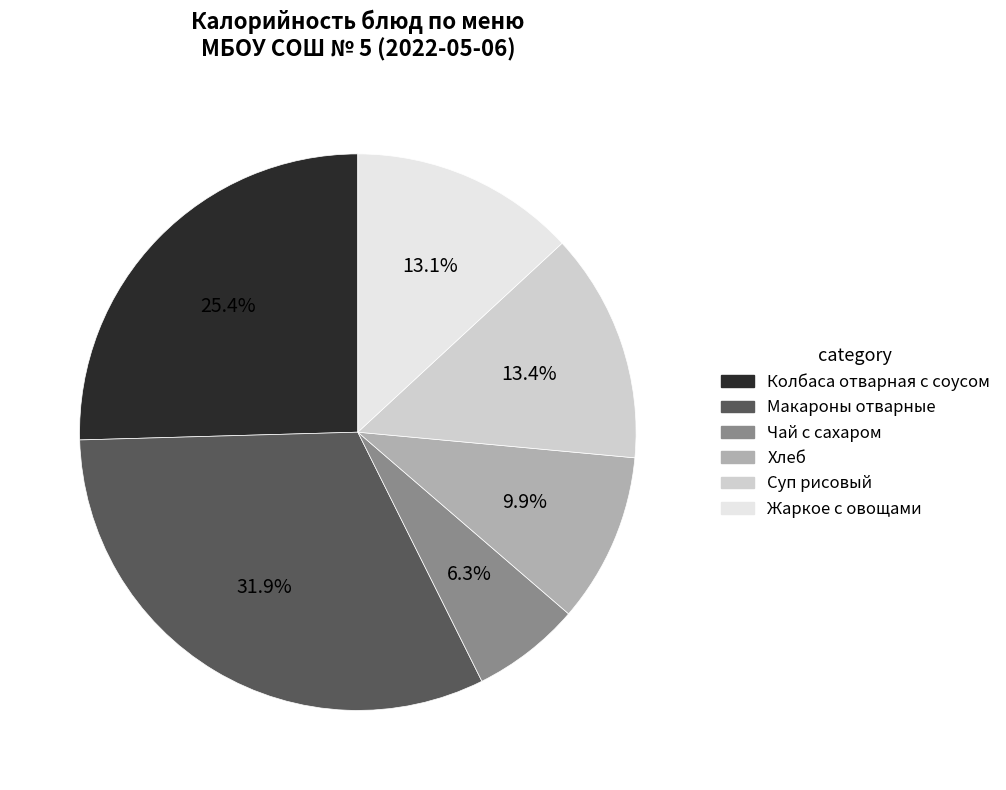

To the nearest percent, what portion does Макароны отварные represent?

32%